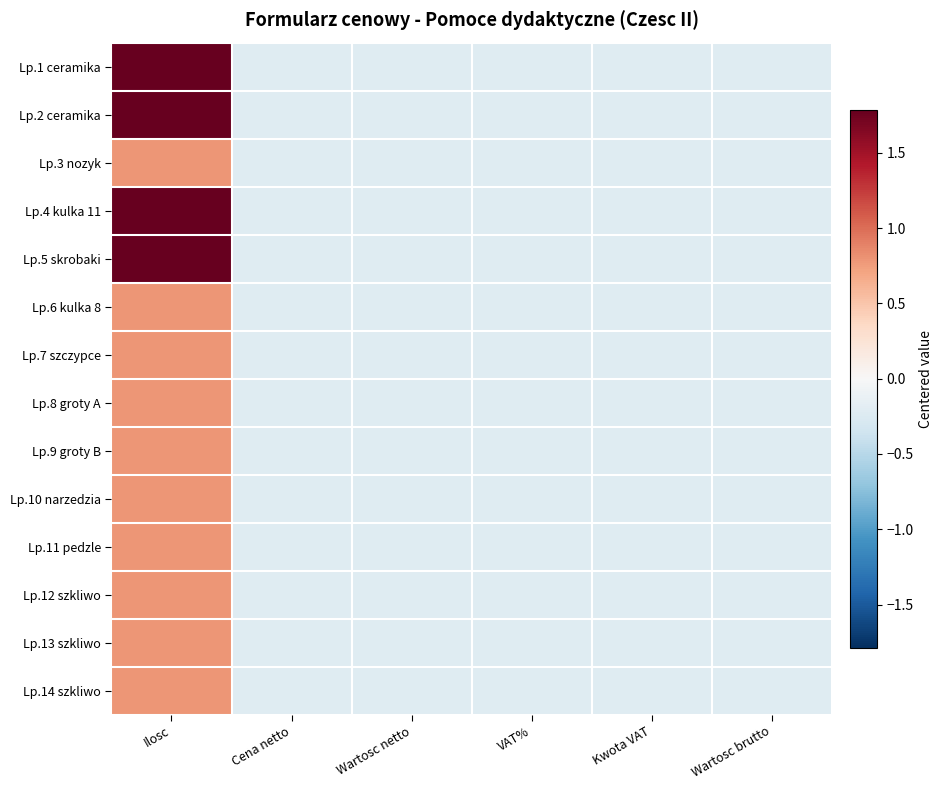

Reading right to left, list all the values displayed in this chart.

Lp.1 ceramika: Wartosc brutto=-0.2	Kwota VAT=-0.2	VAT%=-0.2	Wartosc netto=-0.2	Cena netto=-0.2	Ilosc=1.8
Lp.2 ceramika: Wartosc brutto=-0.2	Kwota VAT=-0.2	VAT%=-0.2	Wartosc netto=-0.2	Cena netto=-0.2	Ilosc=1.8
Lp.3 nozyk: Wartosc brutto=-0.2	Kwota VAT=-0.2	VAT%=-0.2	Wartosc netto=-0.2	Cena netto=-0.2	Ilosc=0.8
Lp.4 kulka 11: Wartosc brutto=-0.2	Kwota VAT=-0.2	VAT%=-0.2	Wartosc netto=-0.2	Cena netto=-0.2	Ilosc=1.8
Lp.5 skrobaki: Wartosc brutto=-0.2	Kwota VAT=-0.2	VAT%=-0.2	Wartosc netto=-0.2	Cena netto=-0.2	Ilosc=1.8
Lp.6 kulka 8: Wartosc brutto=-0.2	Kwota VAT=-0.2	VAT%=-0.2	Wartosc netto=-0.2	Cena netto=-0.2	Ilosc=0.8
Lp.7 szczypce: Wartosc brutto=-0.2	Kwota VAT=-0.2	VAT%=-0.2	Wartosc netto=-0.2	Cena netto=-0.2	Ilosc=0.8
Lp.8 groty A: Wartosc brutto=-0.2	Kwota VAT=-0.2	VAT%=-0.2	Wartosc netto=-0.2	Cena netto=-0.2	Ilosc=0.8
Lp.9 groty B: Wartosc brutto=-0.2	Kwota VAT=-0.2	VAT%=-0.2	Wartosc netto=-0.2	Cena netto=-0.2	Ilosc=0.8
Lp.10 narzedzia: Wartosc brutto=-0.2	Kwota VAT=-0.2	VAT%=-0.2	Wartosc netto=-0.2	Cena netto=-0.2	Ilosc=0.8
Lp.11 pedzle: Wartosc brutto=-0.2	Kwota VAT=-0.2	VAT%=-0.2	Wartosc netto=-0.2	Cena netto=-0.2	Ilosc=0.8
Lp.12 szkliwo: Wartosc brutto=-0.2	Kwota VAT=-0.2	VAT%=-0.2	Wartosc netto=-0.2	Cena netto=-0.2	Ilosc=0.8
Lp.13 szkliwo: Wartosc brutto=-0.2	Kwota VAT=-0.2	VAT%=-0.2	Wartosc netto=-0.2	Cena netto=-0.2	Ilosc=0.8
Lp.14 szkliwo: Wartosc brutto=-0.2	Kwota VAT=-0.2	VAT%=-0.2	Wartosc netto=-0.2	Cena netto=-0.2	Ilosc=0.8